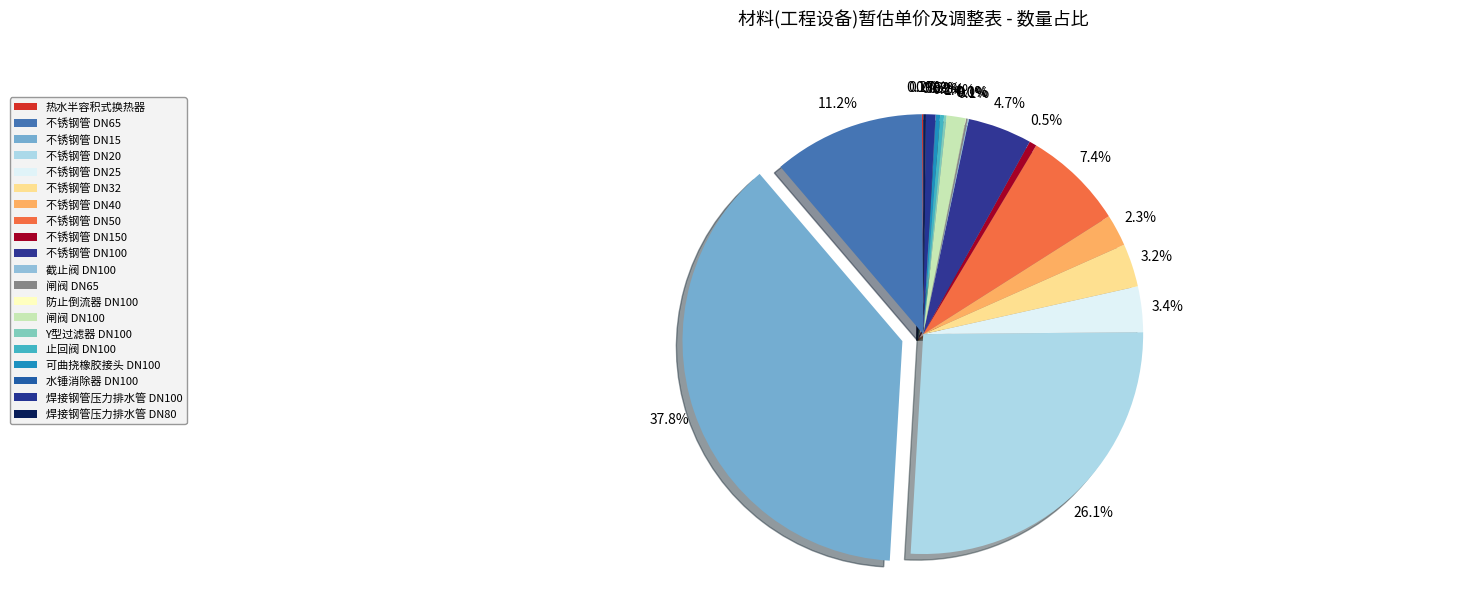

What percentage is NOT represented by 防止倒流器 DN100?

100.0%